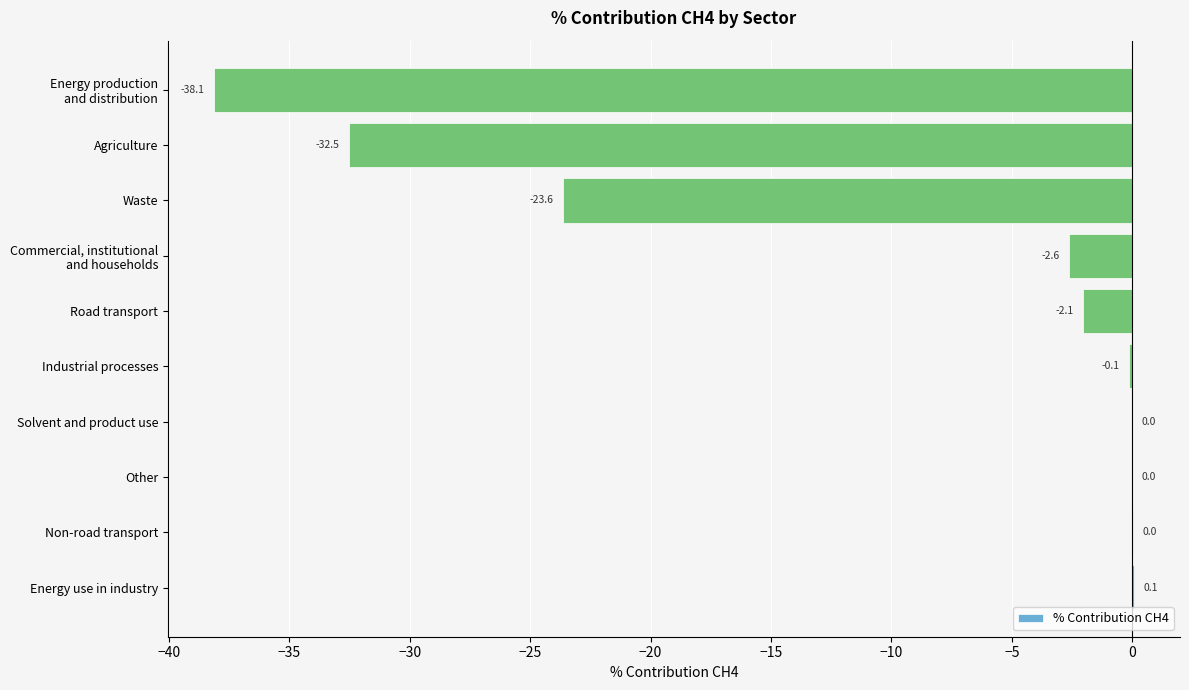

The chart shows a value of -32.5 at Agriculture. True or false?

True